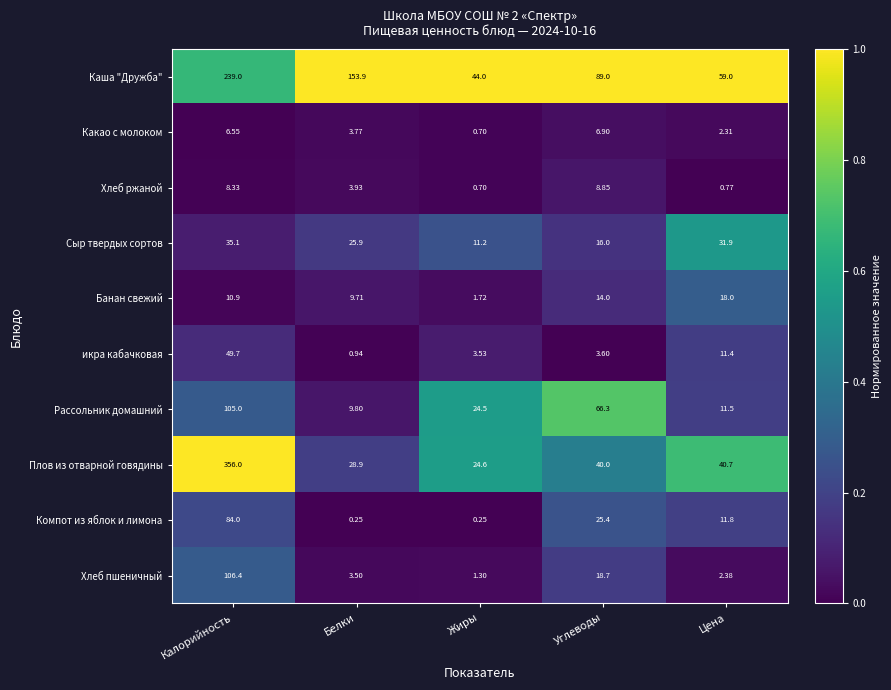

Between Калорийность and Жиры, which series saw the biggest shift?

Плов из отварной говядины